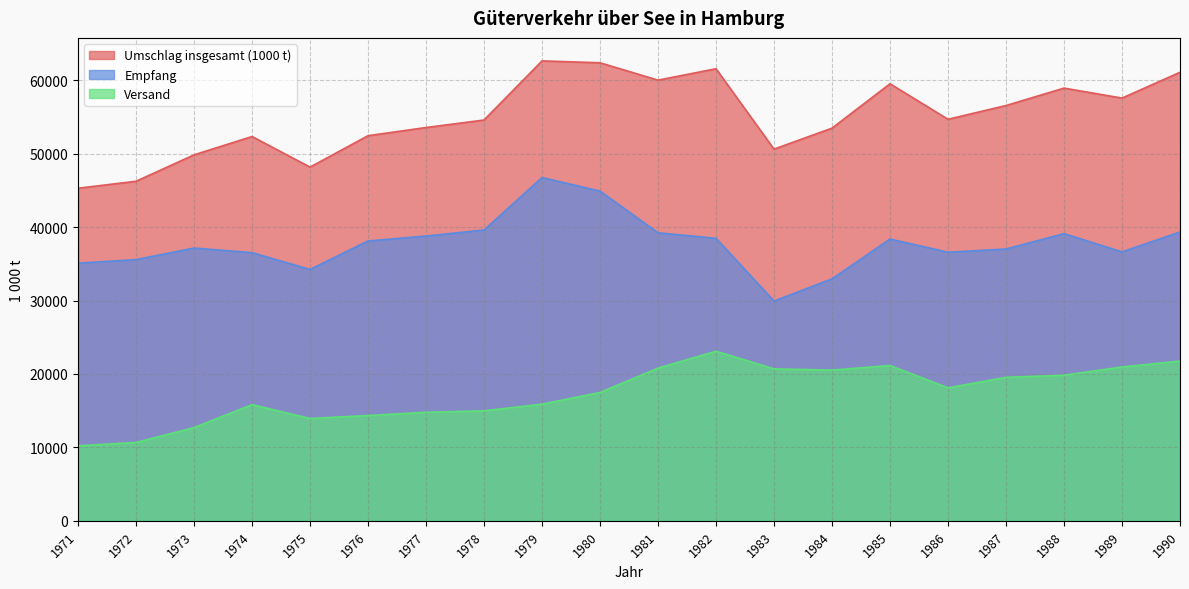

What is the average value of the Umschlag insgesamt (1000 t) series?

55088